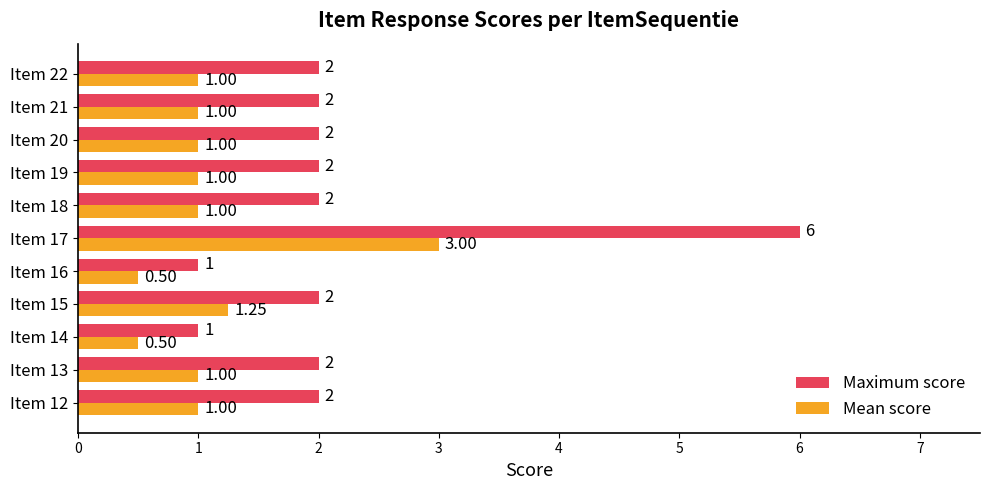

Which series has the largest total across all categories?

Maximum score